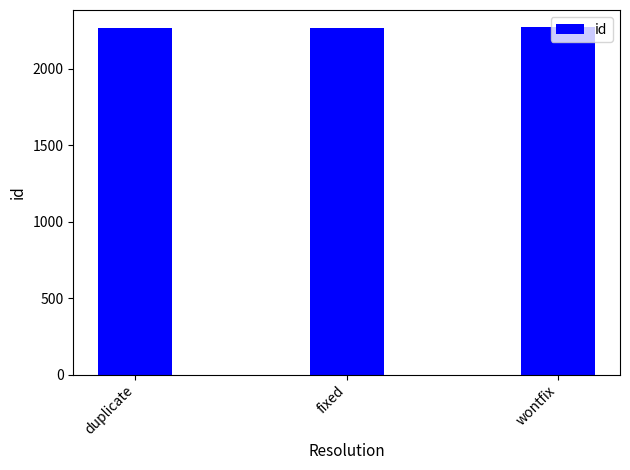

What is the average value?

2271